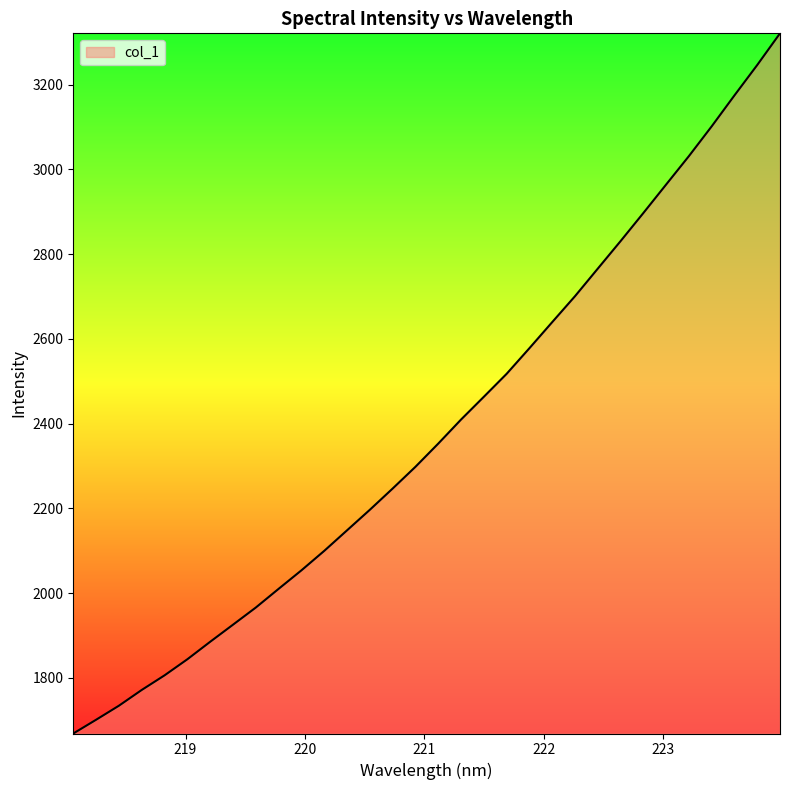

What is the minimum value shown in the chart?

1668.6